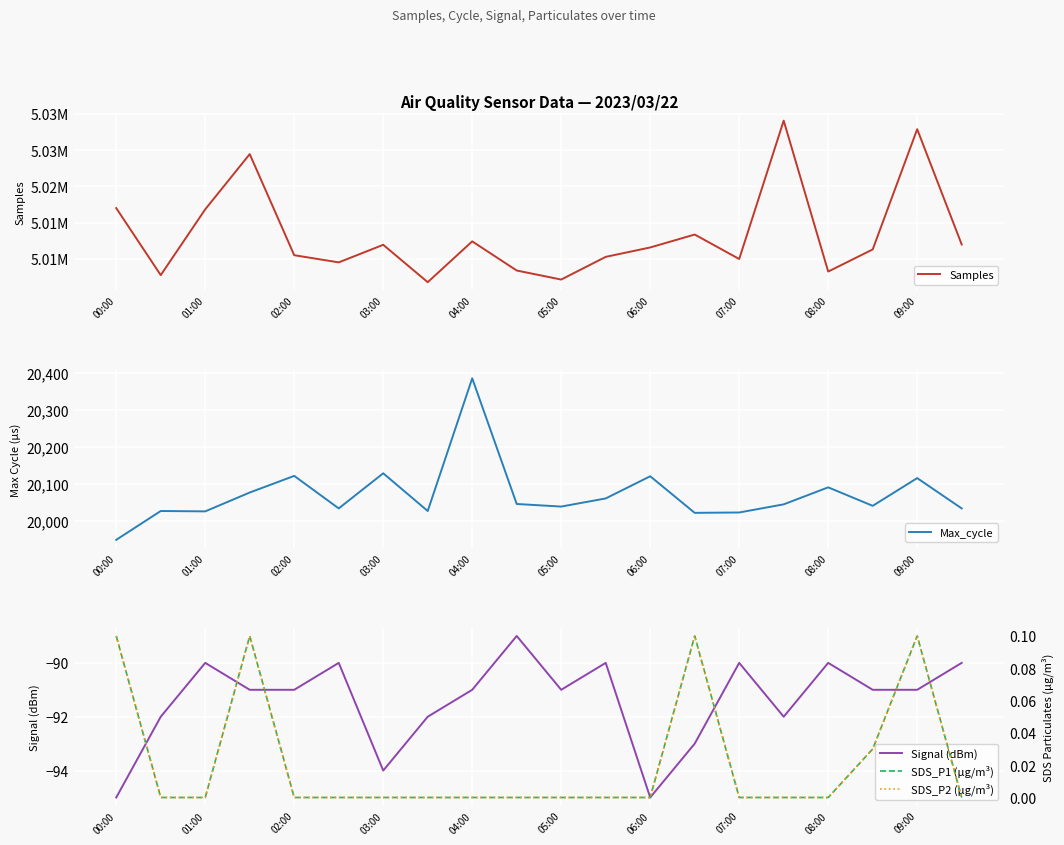

Rank the series at 15 from lowest to highest value.

Signal (dBm), SDS_P1 (µg/m³), SDS_P2 (µg/m³), Max_cycle, Samples